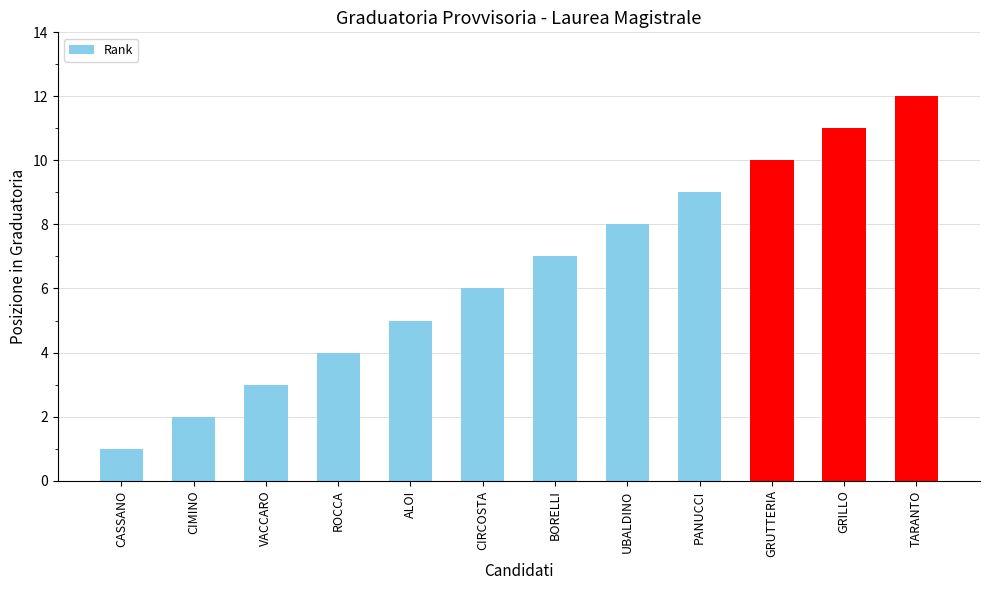

At which label is the value closest to 6?

CIRCOSTA